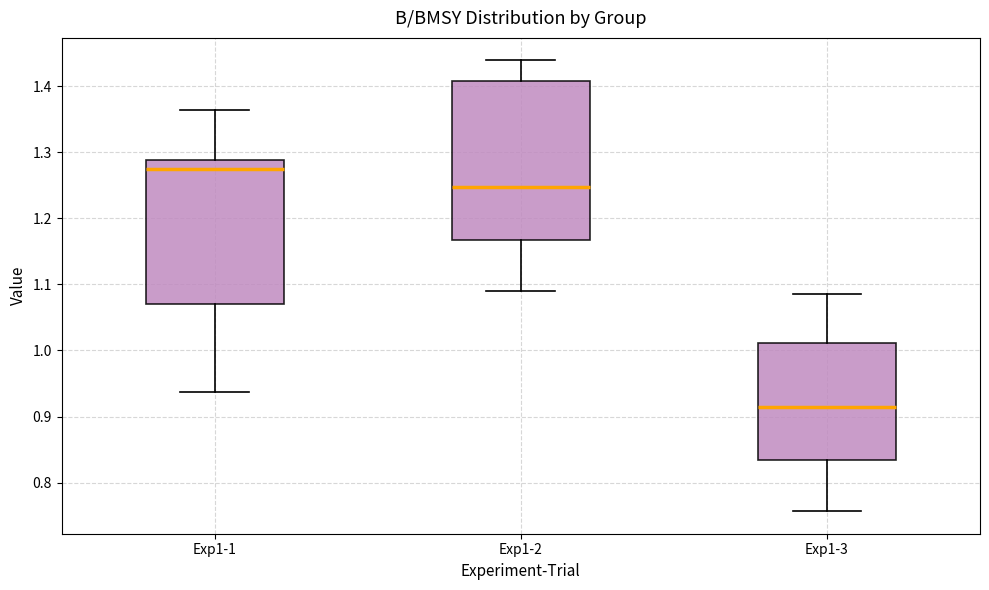

Where is the lower edge of the box for Exp1-2 on the y-axis? The values are not printed on the chart, so give them approximately, as read against the axis.

1.17